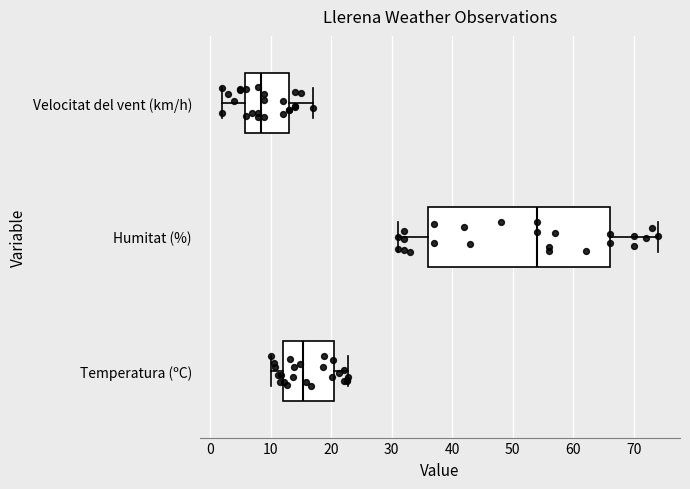

Where is the right edge of the box for Velocitat del vent (km/h) on the x-axis? The values are not printed on the chart, so give them approximately, as read against the axis.

13